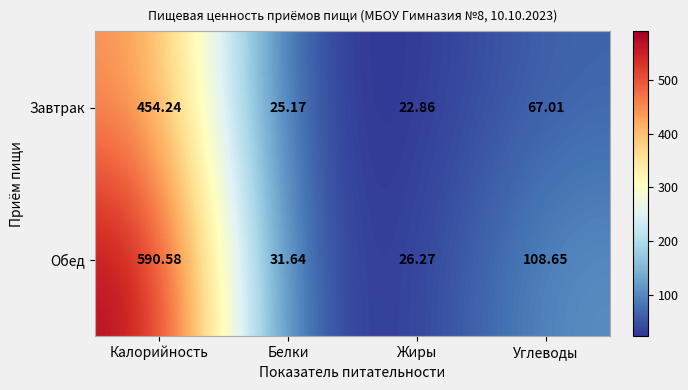

At which label does Завтрак first exceed 67?

Калорийность